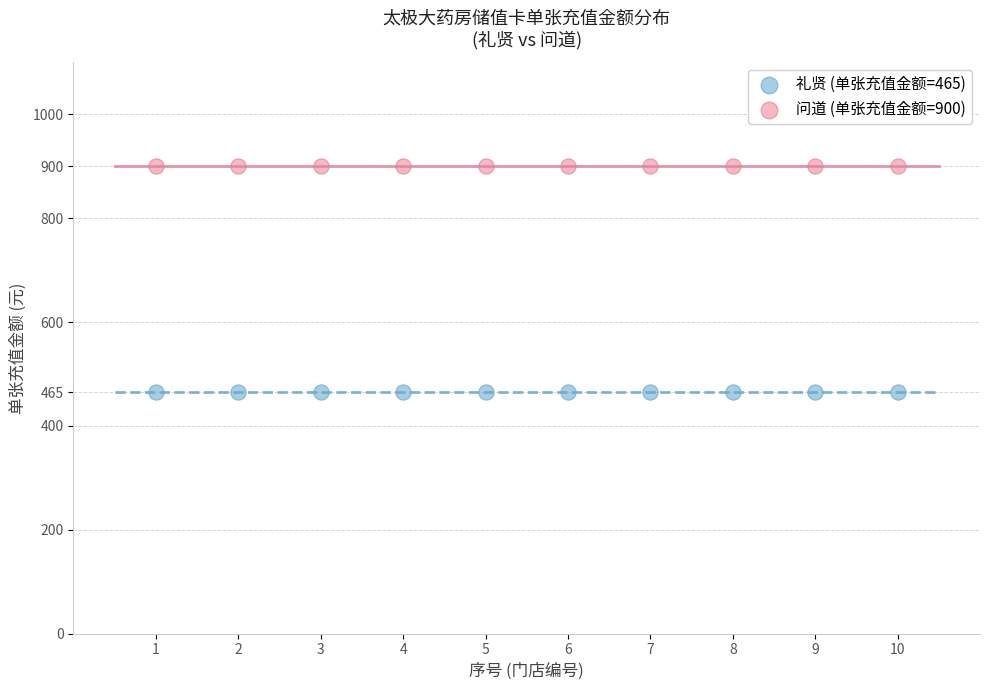

Which series reaches the minimum Y coordinate?

礼贤 (单张充值金额=465)